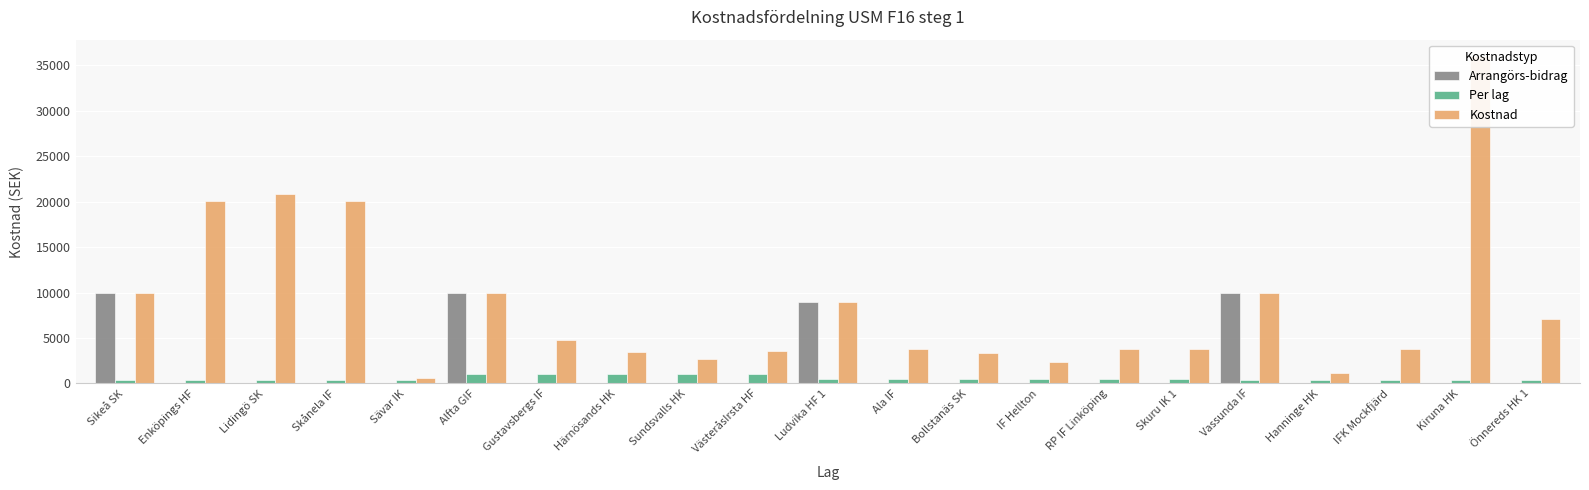

Between Skånela IF and VästeråsIrsta HF, which is larger?

Skånela IF